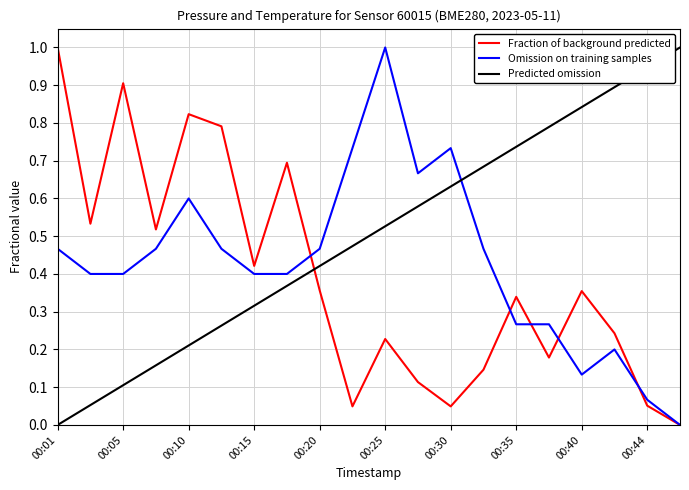

Is this an area chart (filled region under the line)?

No